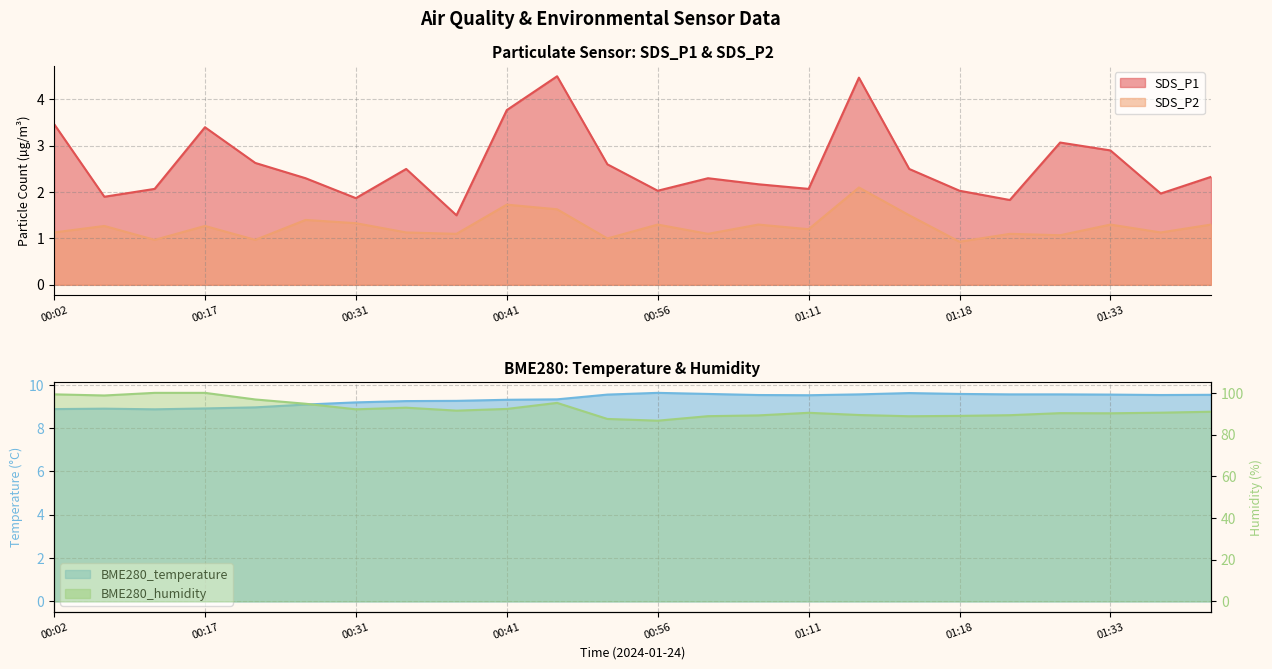

What is the value of the SDS_P1 point at the 10th from the left?

3.8